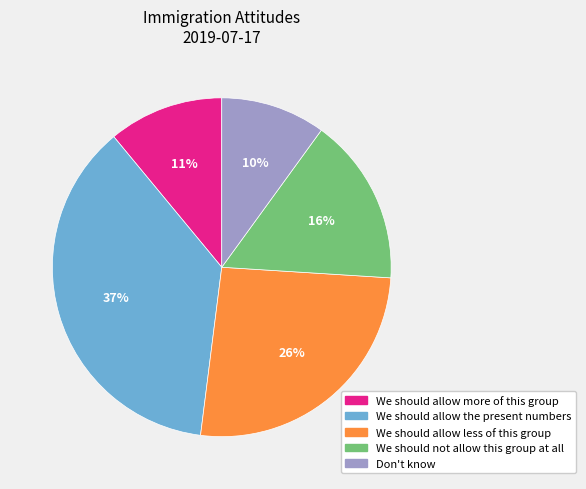

To the nearest percent, what is the combined percentage of We should allow less of this group and We should allow the present numbers?

63%